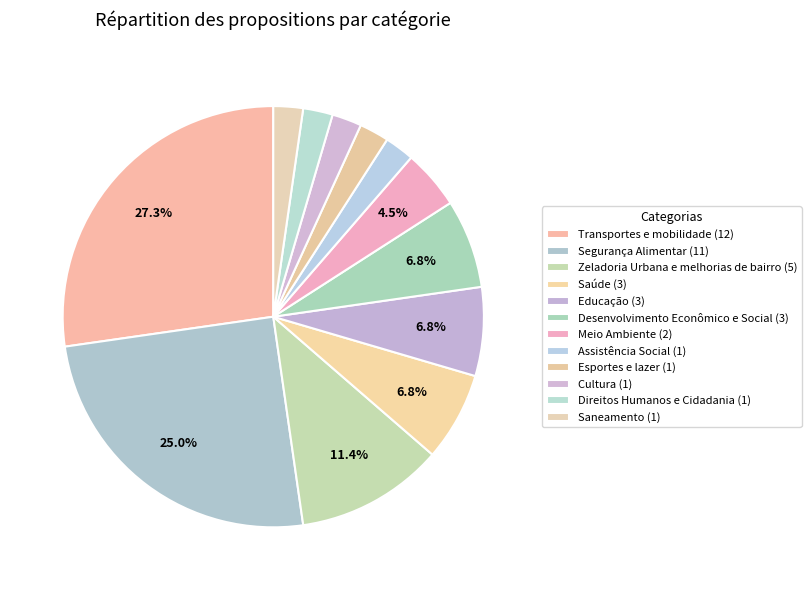

What is the smallest slice in the pie chart?

Assistência Social